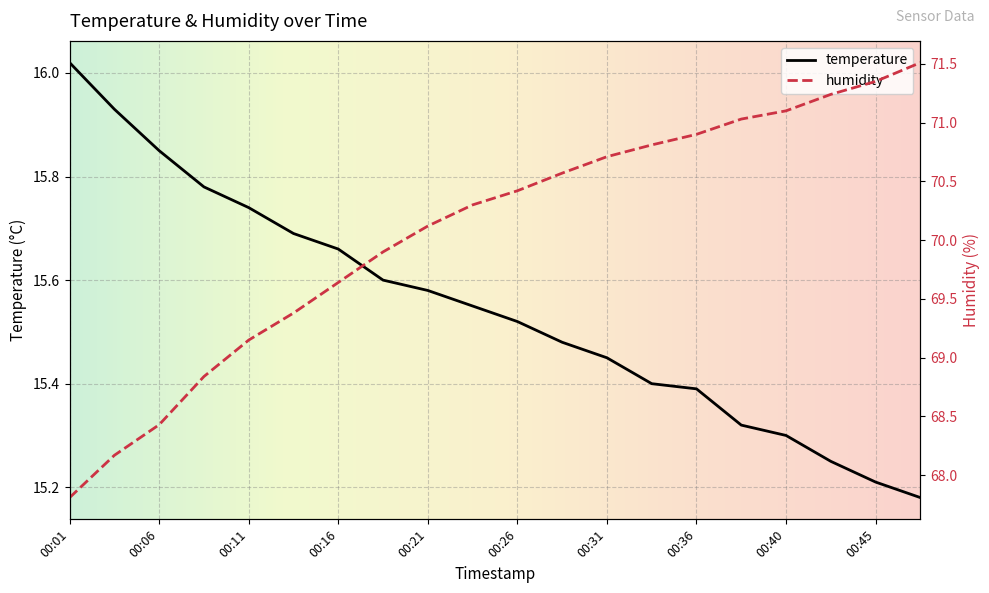

Which series has the largest range (max minus min)?

humidity